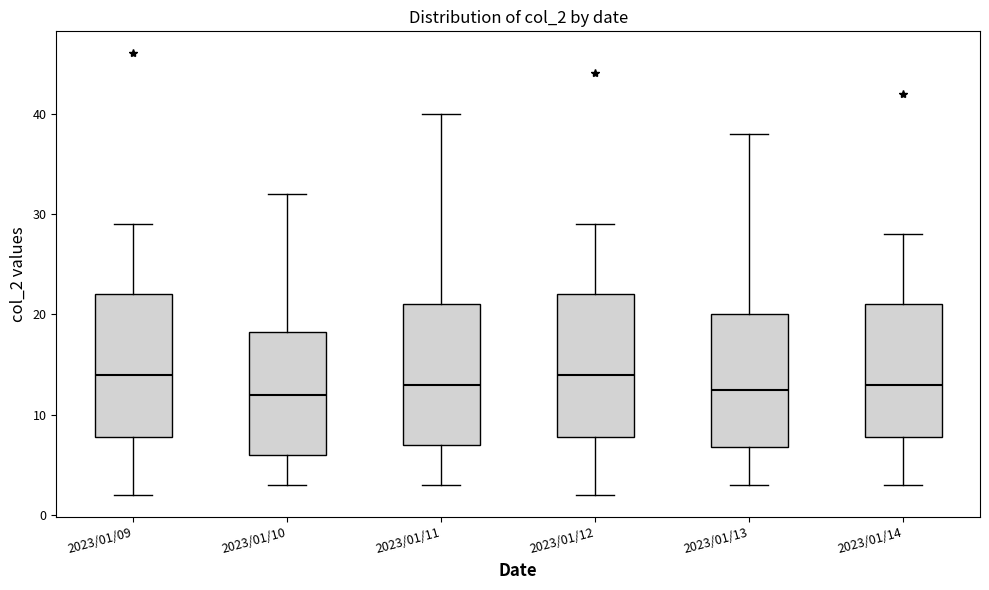

Where does the median line of the box for 2023/01/12 sit on the y-axis? The values are not printed on the chart, so give them approximately, as read against the axis.

14